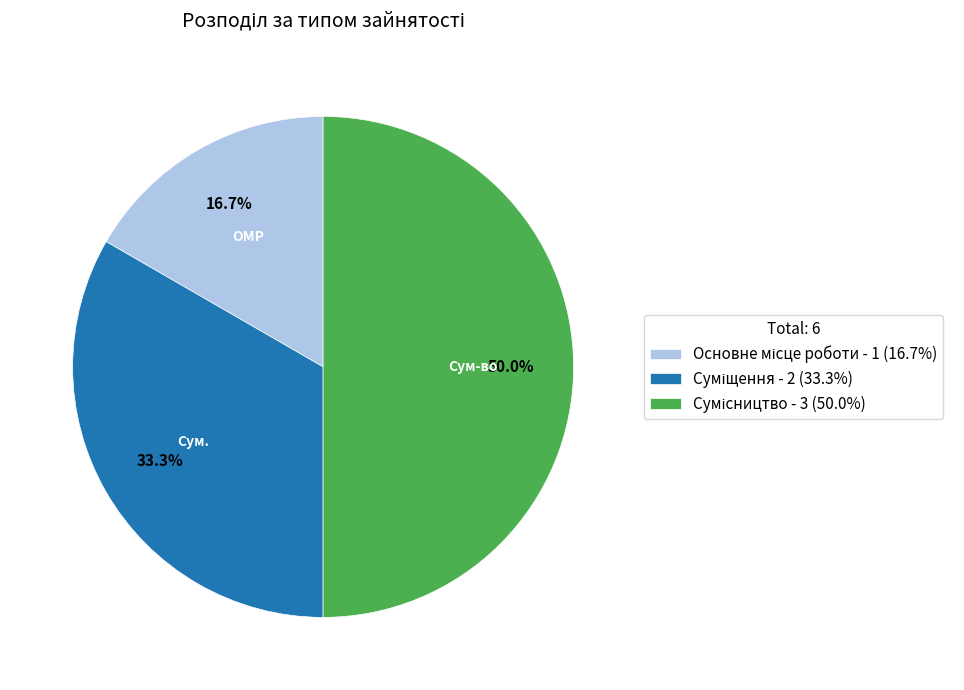

To the nearest percent, what is the difference between the Основне місце роботи and Суміщення slice percentages?

17%